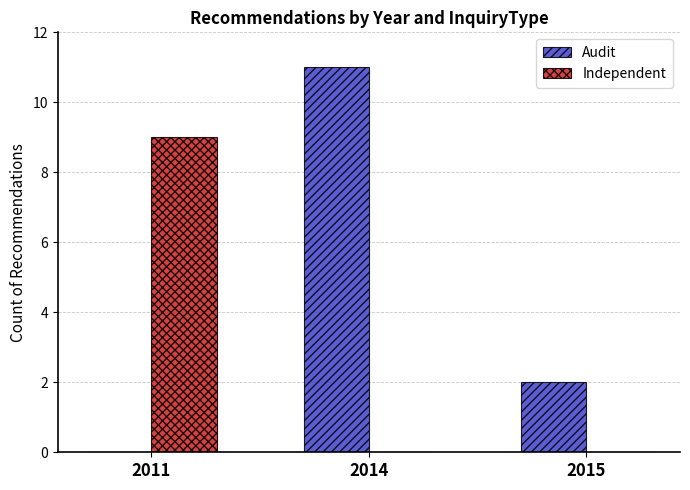

Reading left to right, what are all the values shown in this chart?

Audit: 2011=0	2014=11	2015=2
Independent: 2011=9	2014=0	2015=0